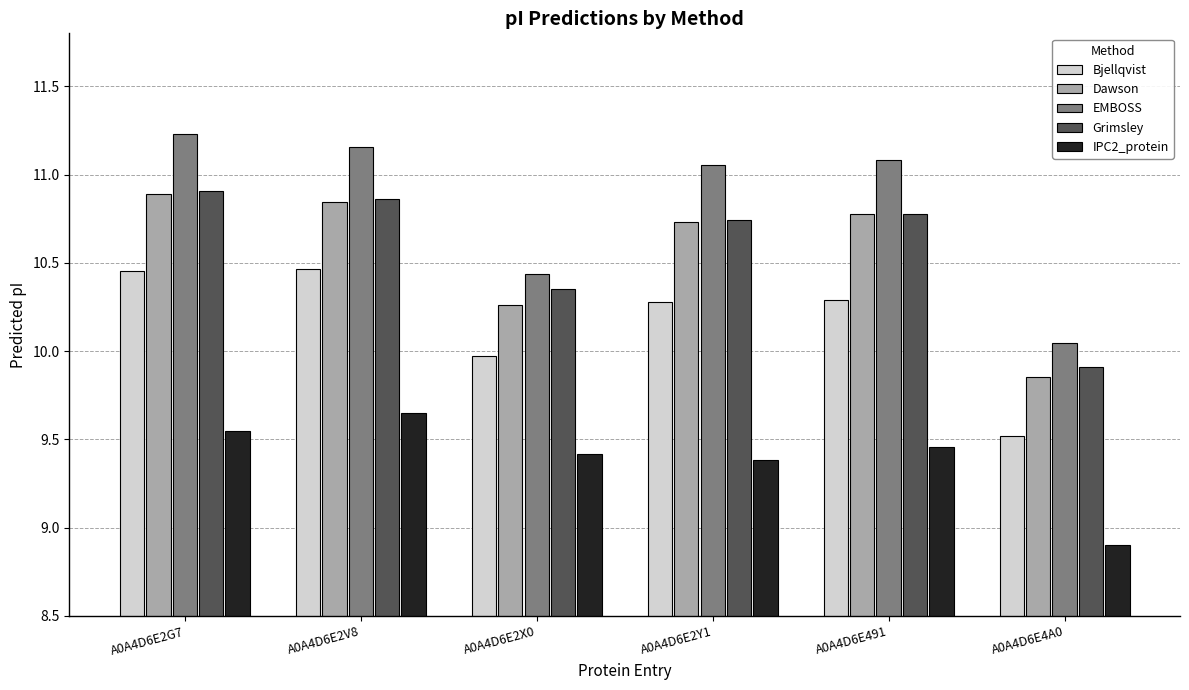

True or false: IPC2_protein has a value of 2.1 at A0A4D6E2V8.

False